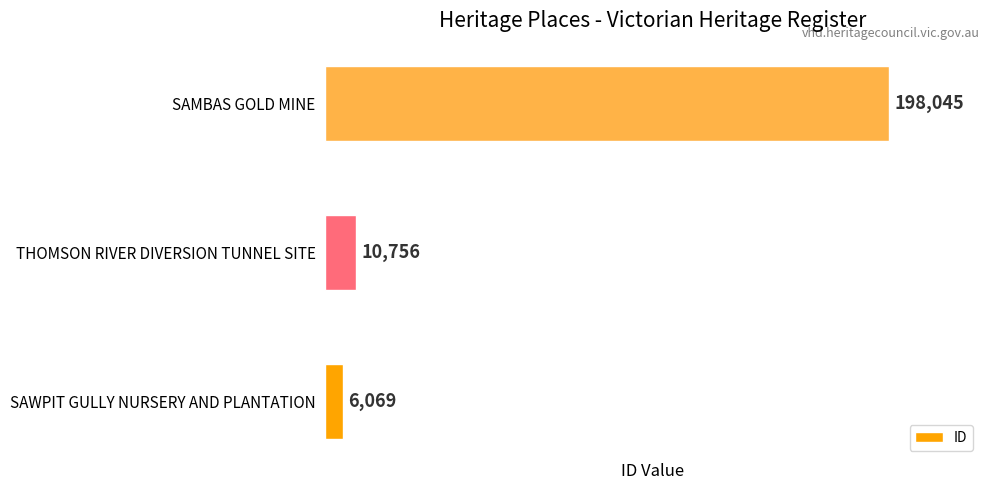

How many values are below 10756?

1